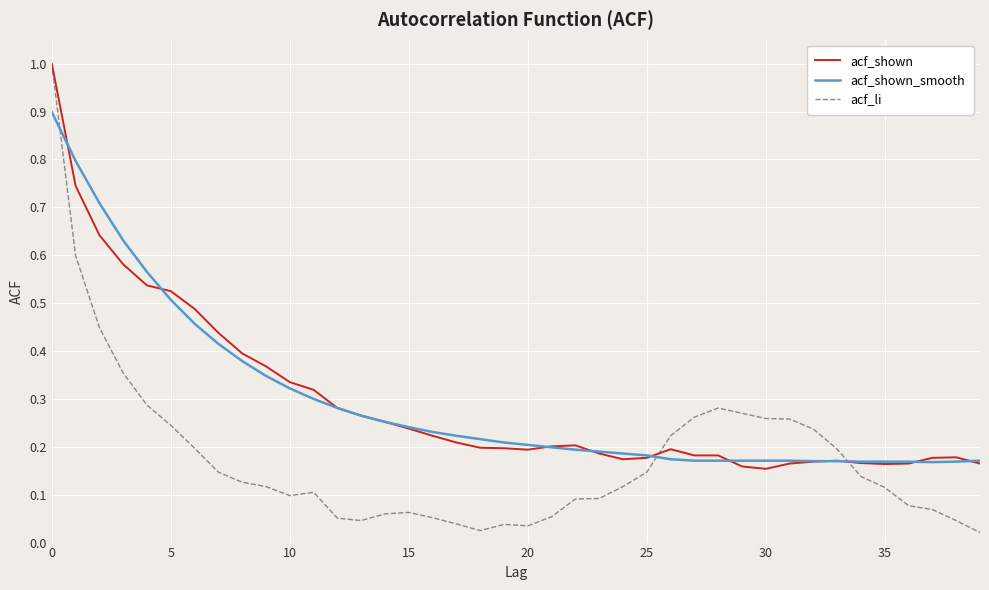

Which series has the largest range (max minus min)?

acf_li